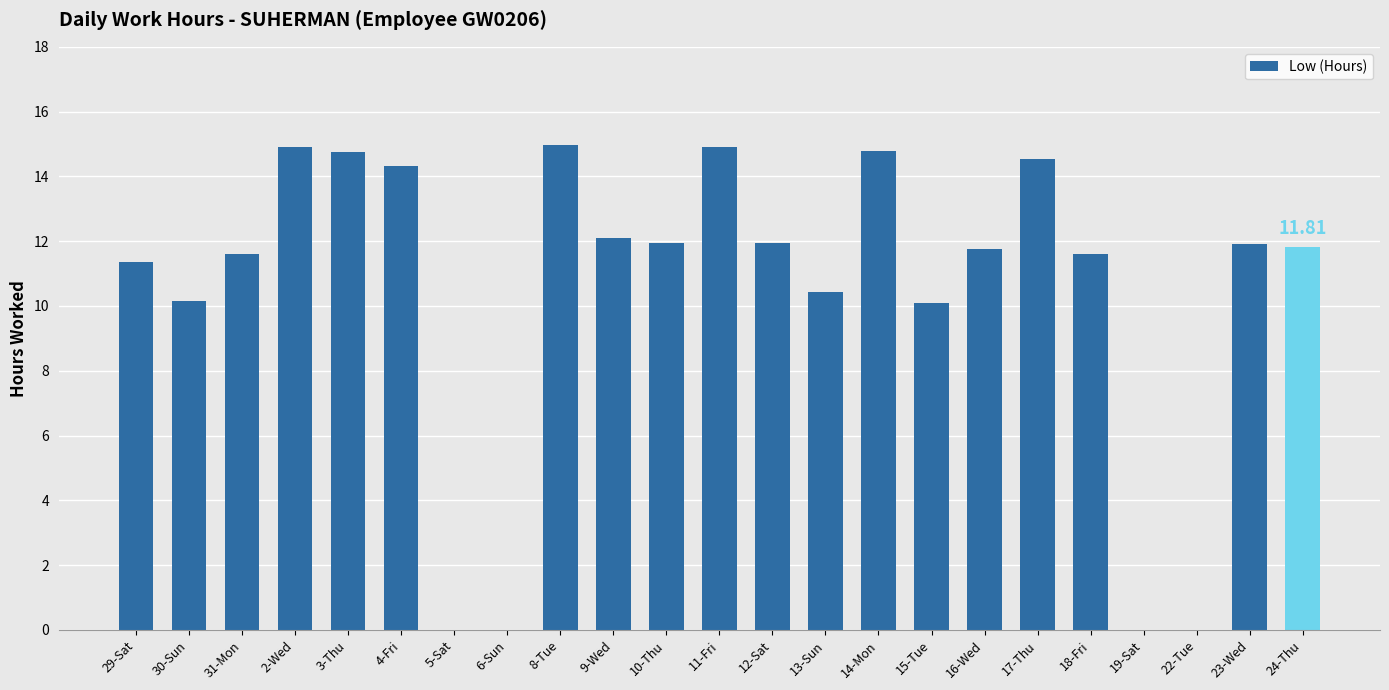

Which has a higher value, 8-Tue or 18-Fri?

8-Tue